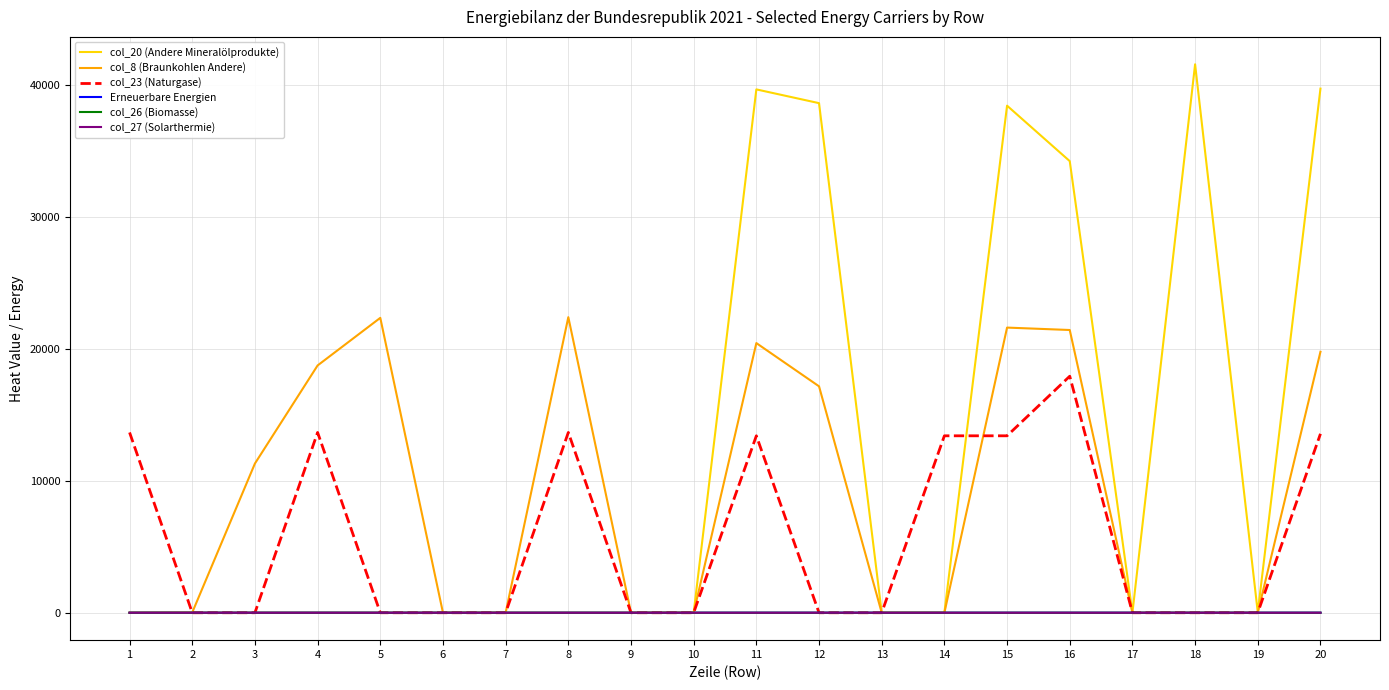

What is the greatest value displayed?

41584